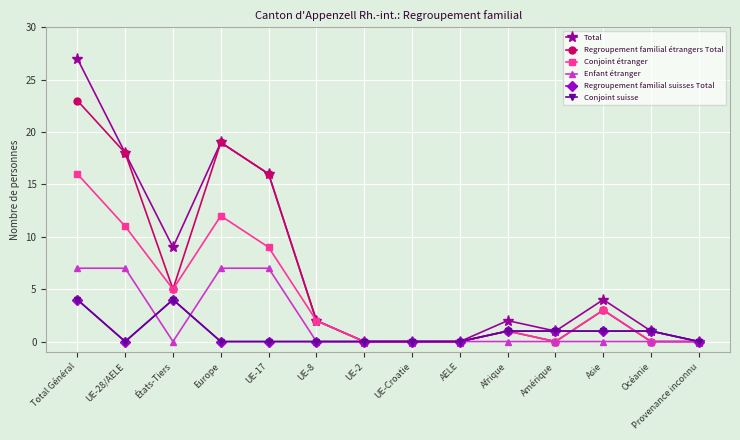

Which series has the widest spread of values?

Total